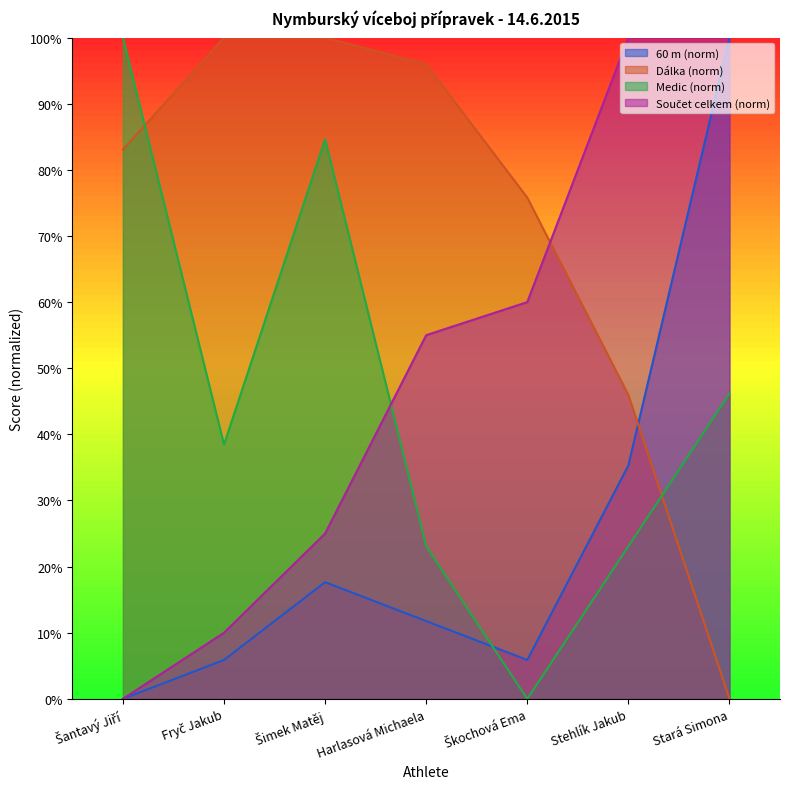

What are all the series names shown in the legend?

60 m, Dálka, Medic, Součet celkem